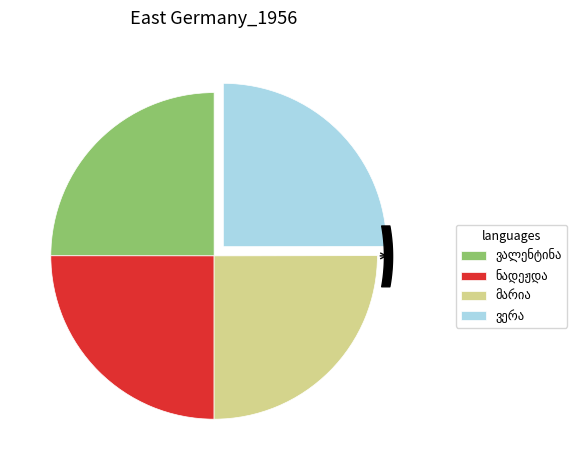

Is there any slice that represents more than half of the pie?

No